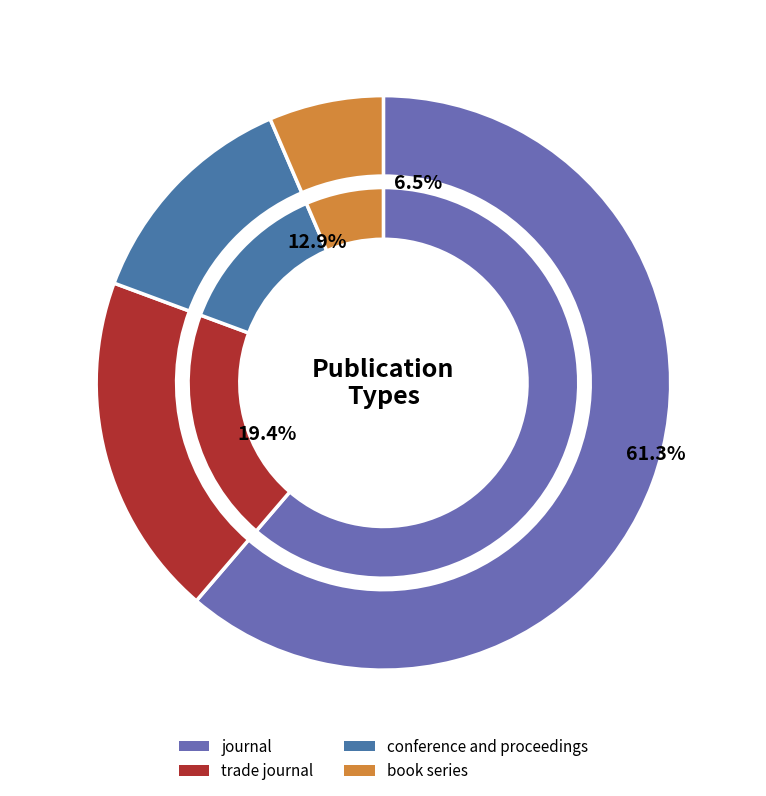

To the nearest percent, what is the difference between the largest and smallest slice percentages?

55%